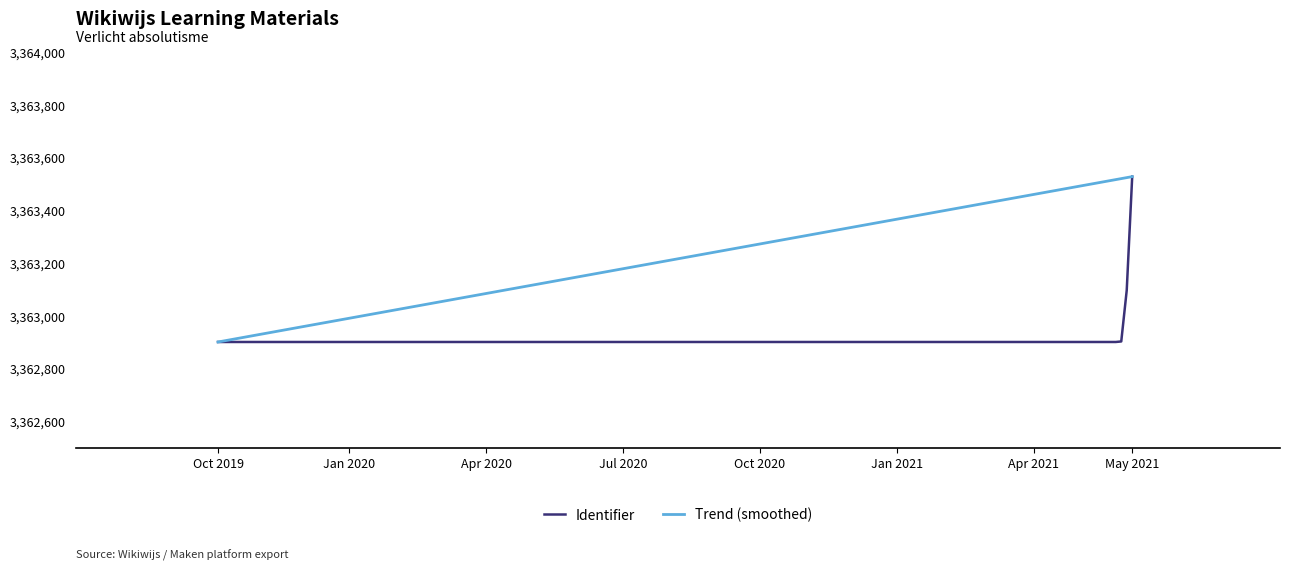

Is it true that the value at 2021-05-25 (Vorsten 1) is 3363528?

True